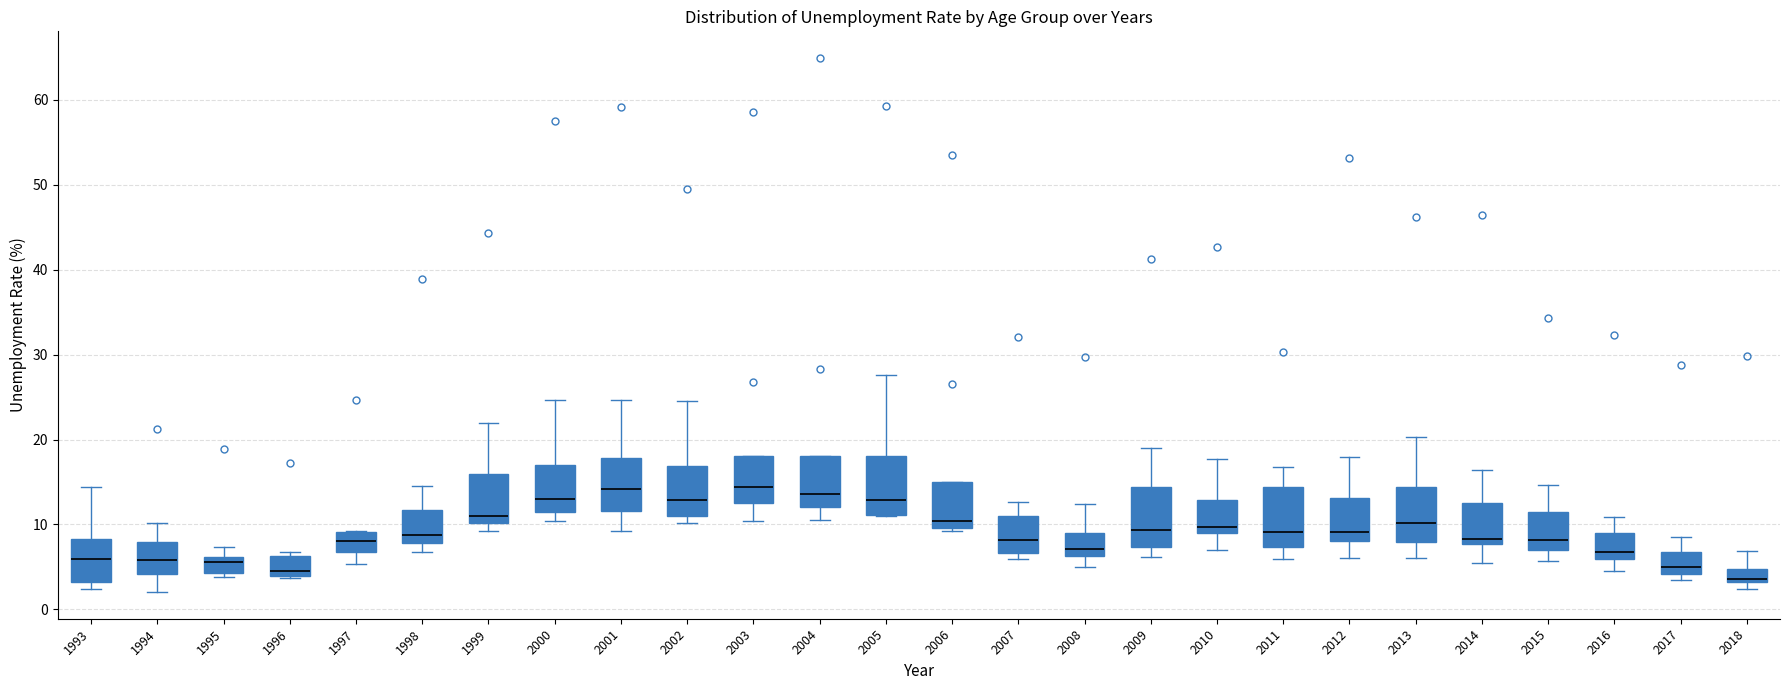

Where does the lower whisker of the box at x = 2012 end on the y-axis? The values are not printed on the chart, so give them approximately, as read against the axis.

6